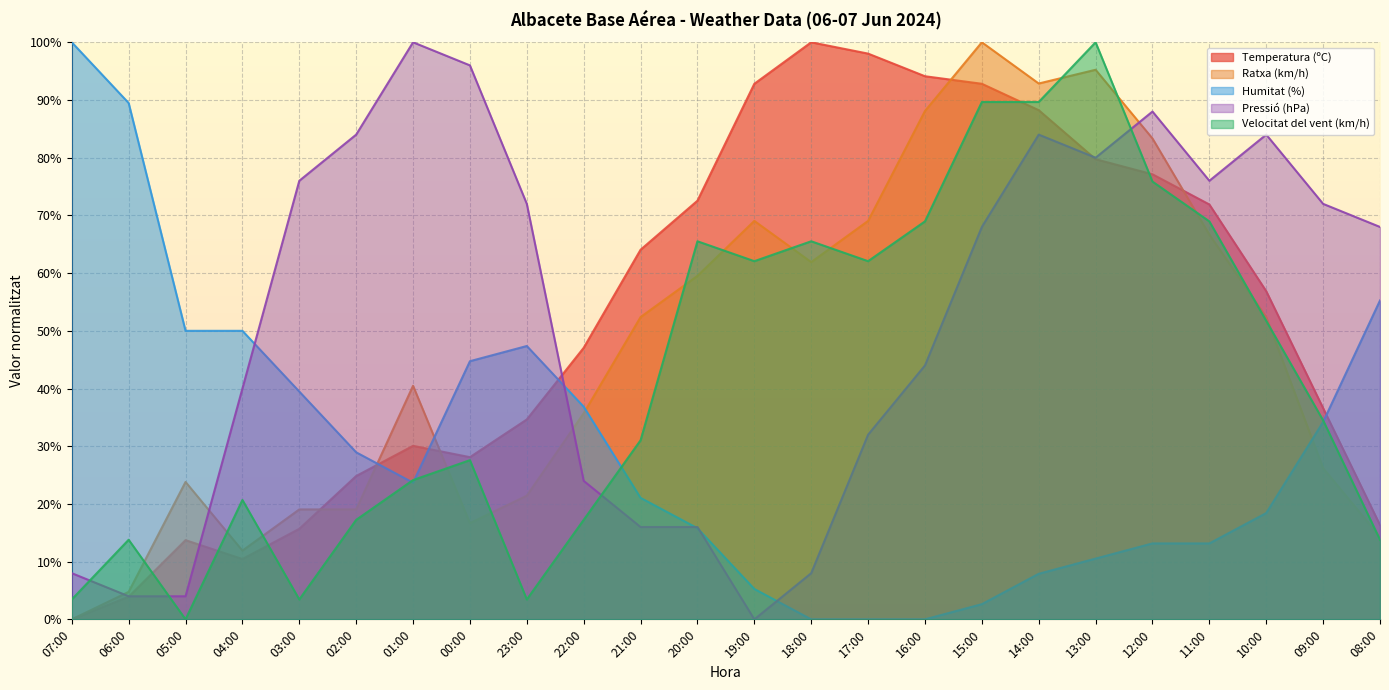

How many positive values does the Pressió (hPa) series have?

23